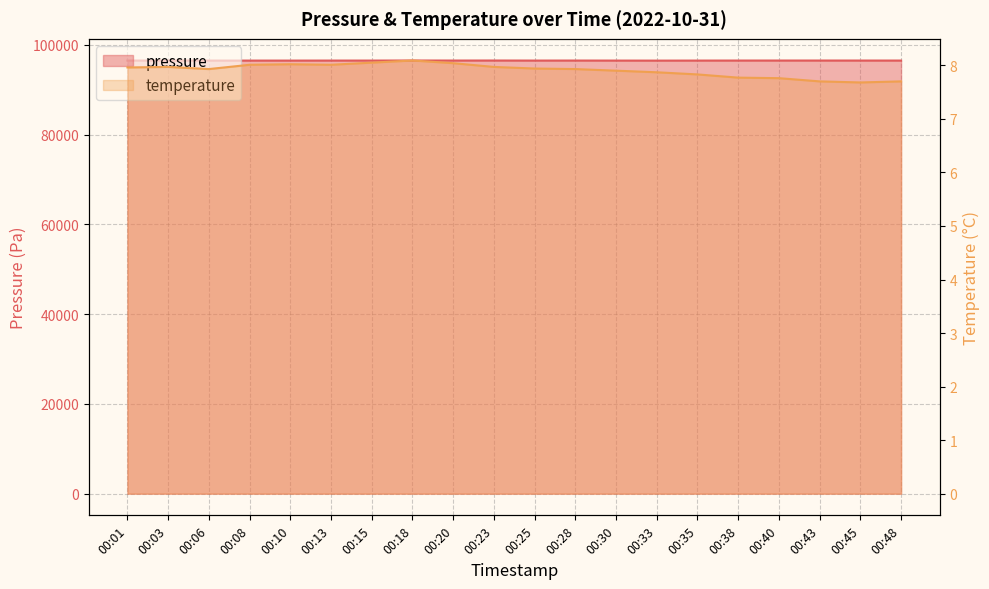

True or false: pressure and temperature cross at least once.

False